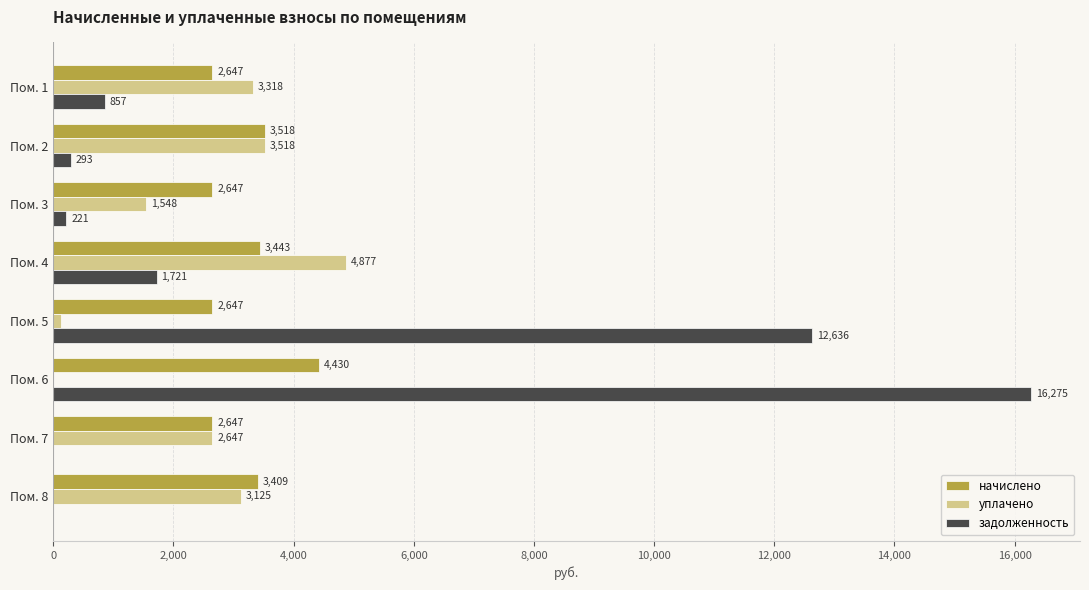

How many data points in уплачено are above 3125?

4